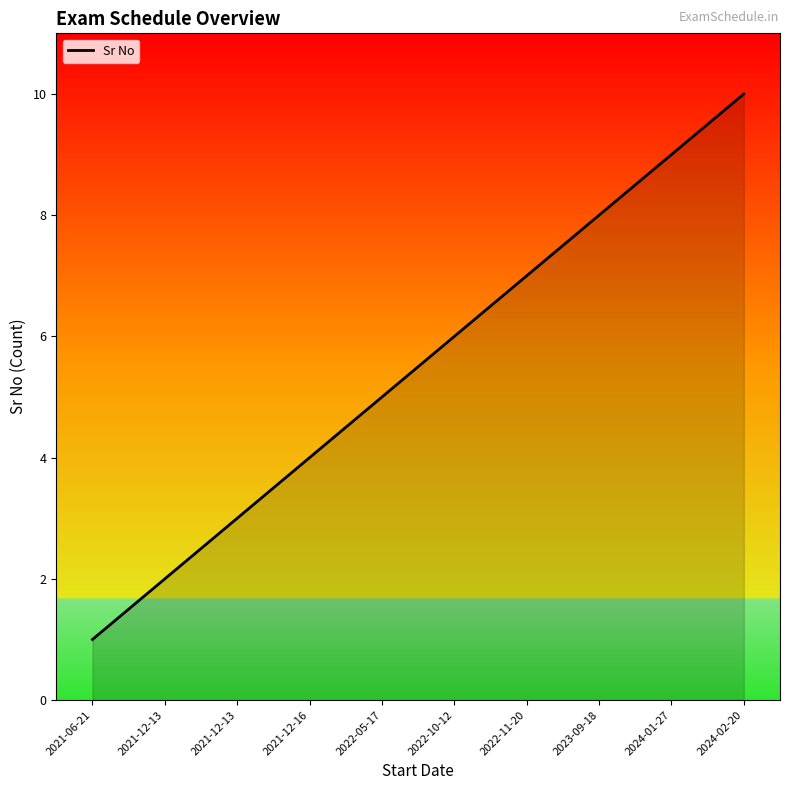

Does the chart have visible grid lines?

No